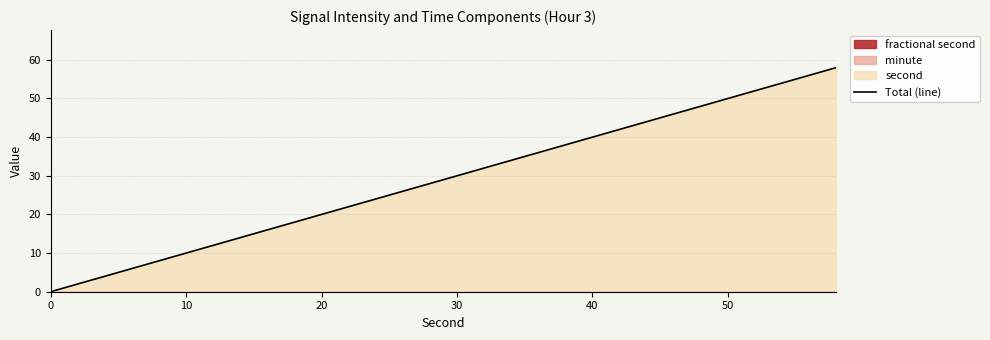

What is the difference between the second highest and second lowest values?

54